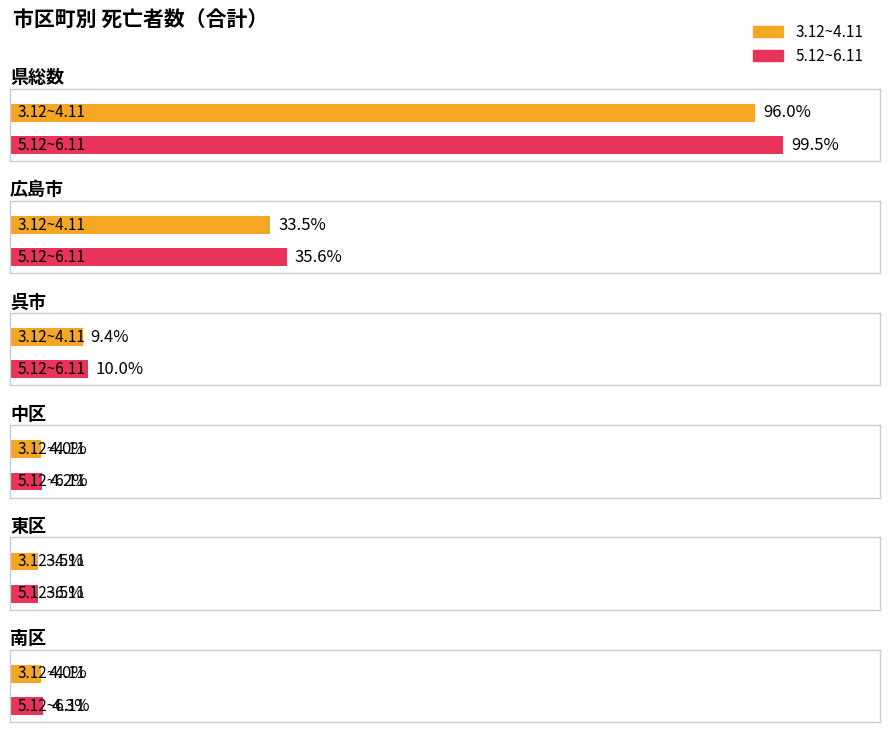

Count the number of categories in the chart.

6